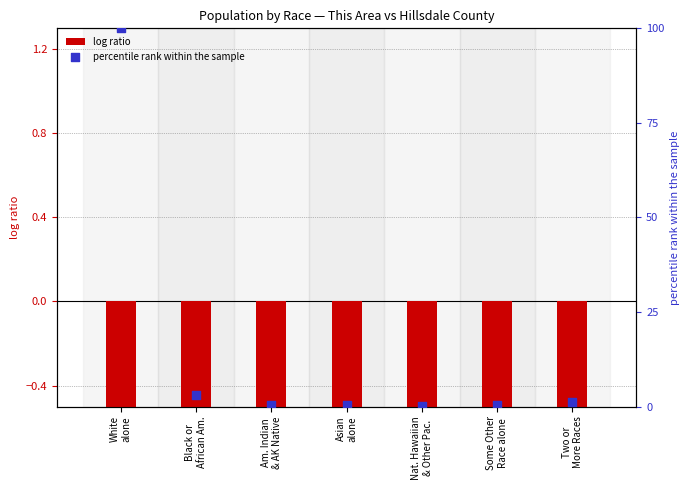

What is the total value across all series at White
alone?

96.4